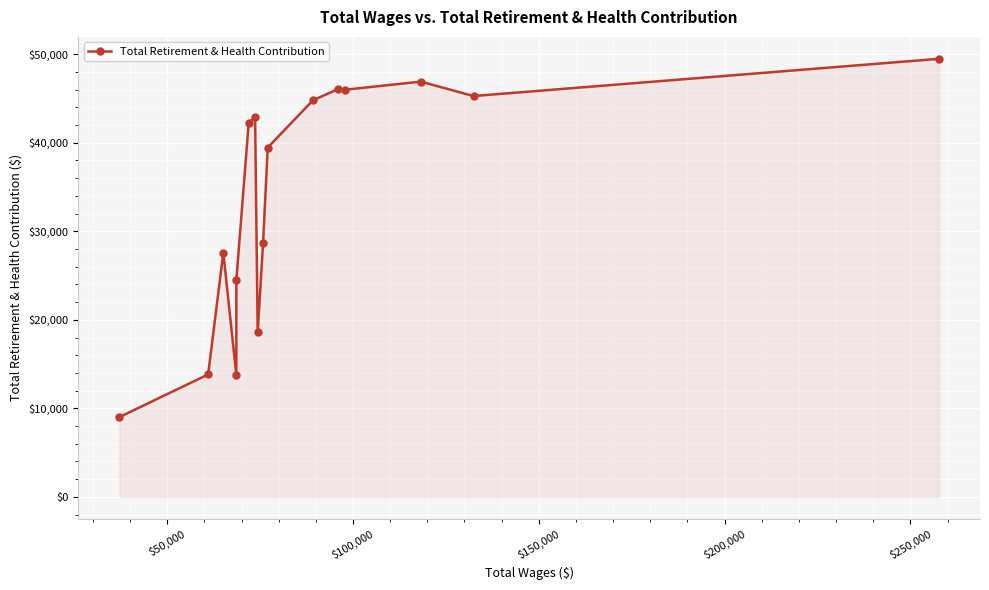

How many values are below 42195?

8